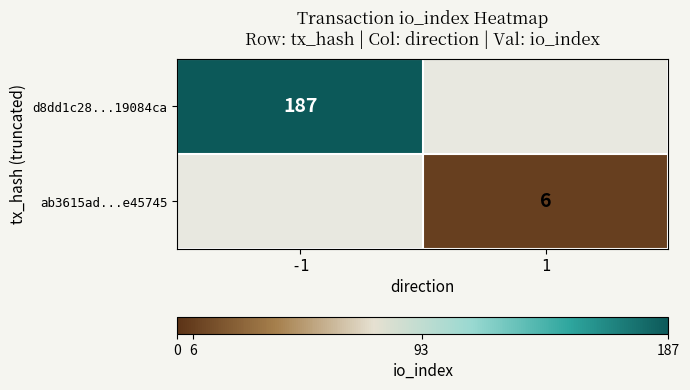

How many series are shown in this chart?

2